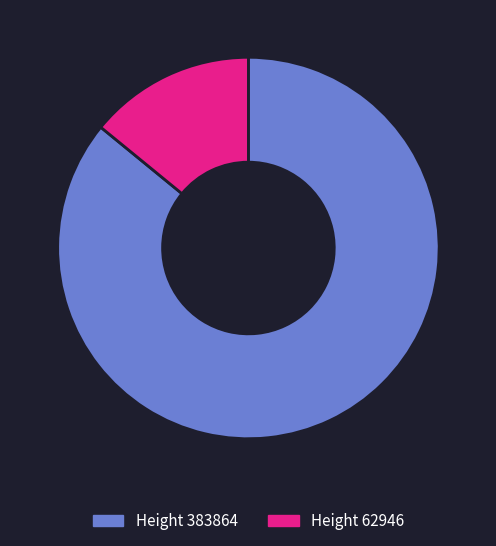

Combined, do Height 62946 and Height 383864 account for over 50%?

Yes